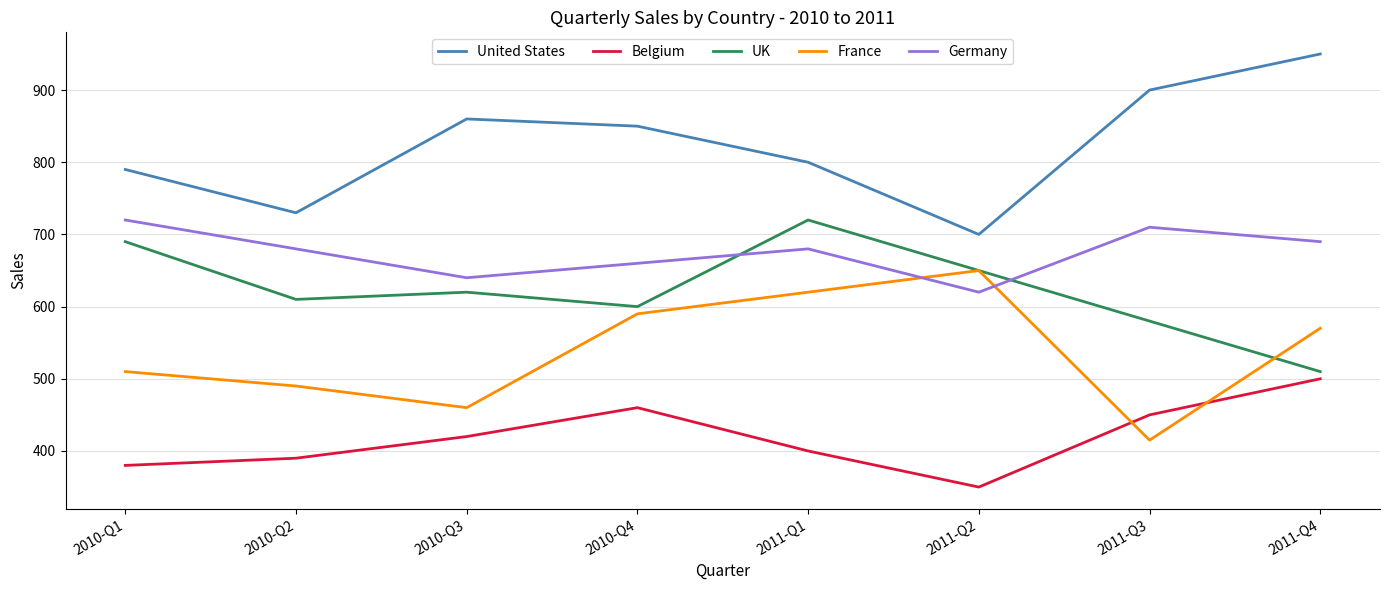

In France, how many points are lower than both neighbors (excluding endpoints)?

2